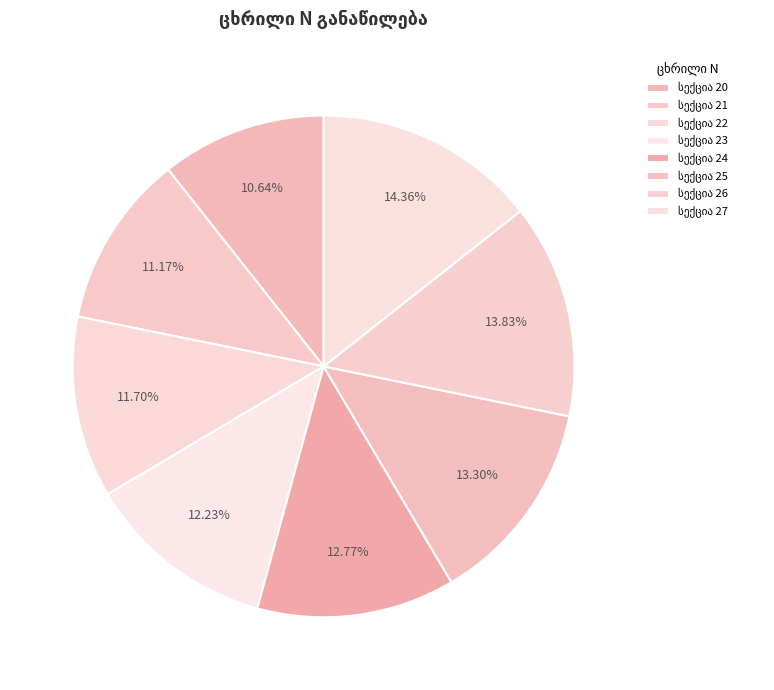

How many segments does this pie chart have?

8